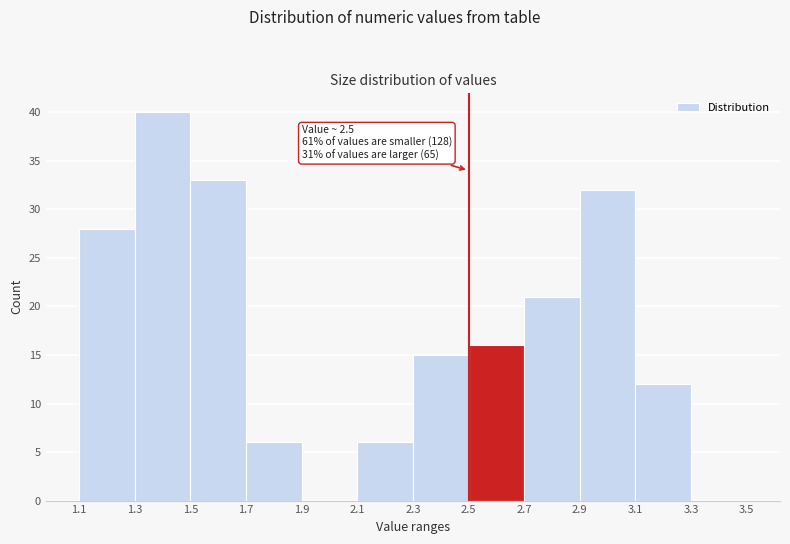

Over which range of the x-axis is the bar tallest?

1.3 to 1.5